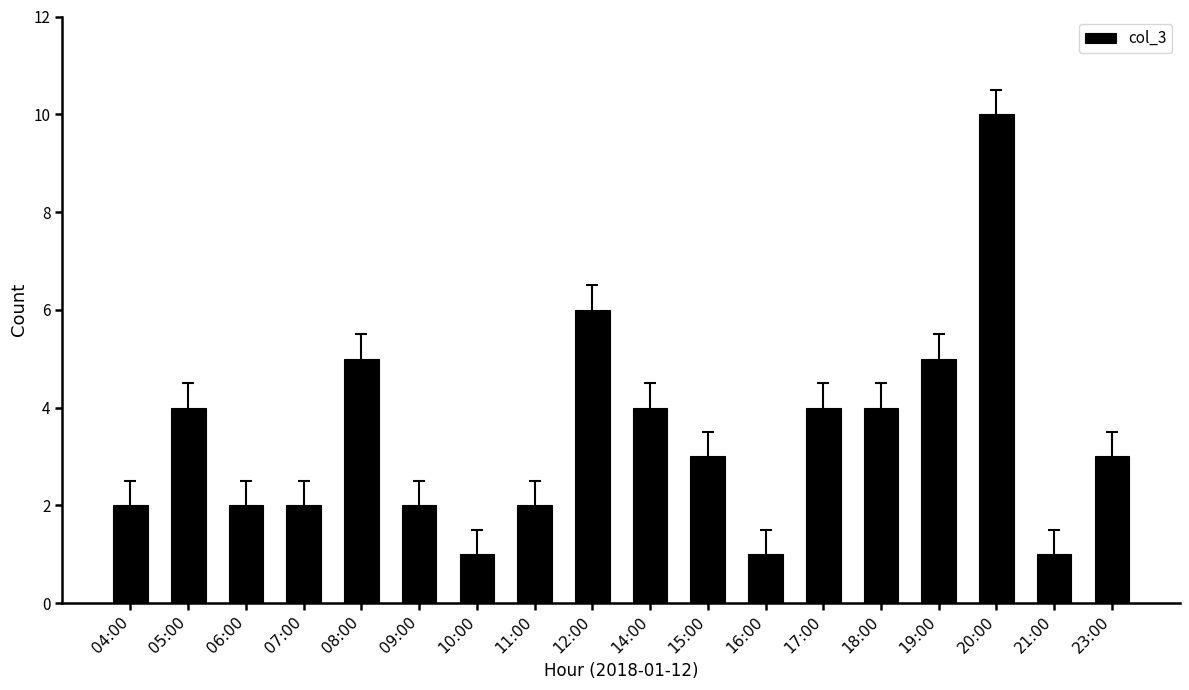

True or false: the data shows 2 at 07:00.

True